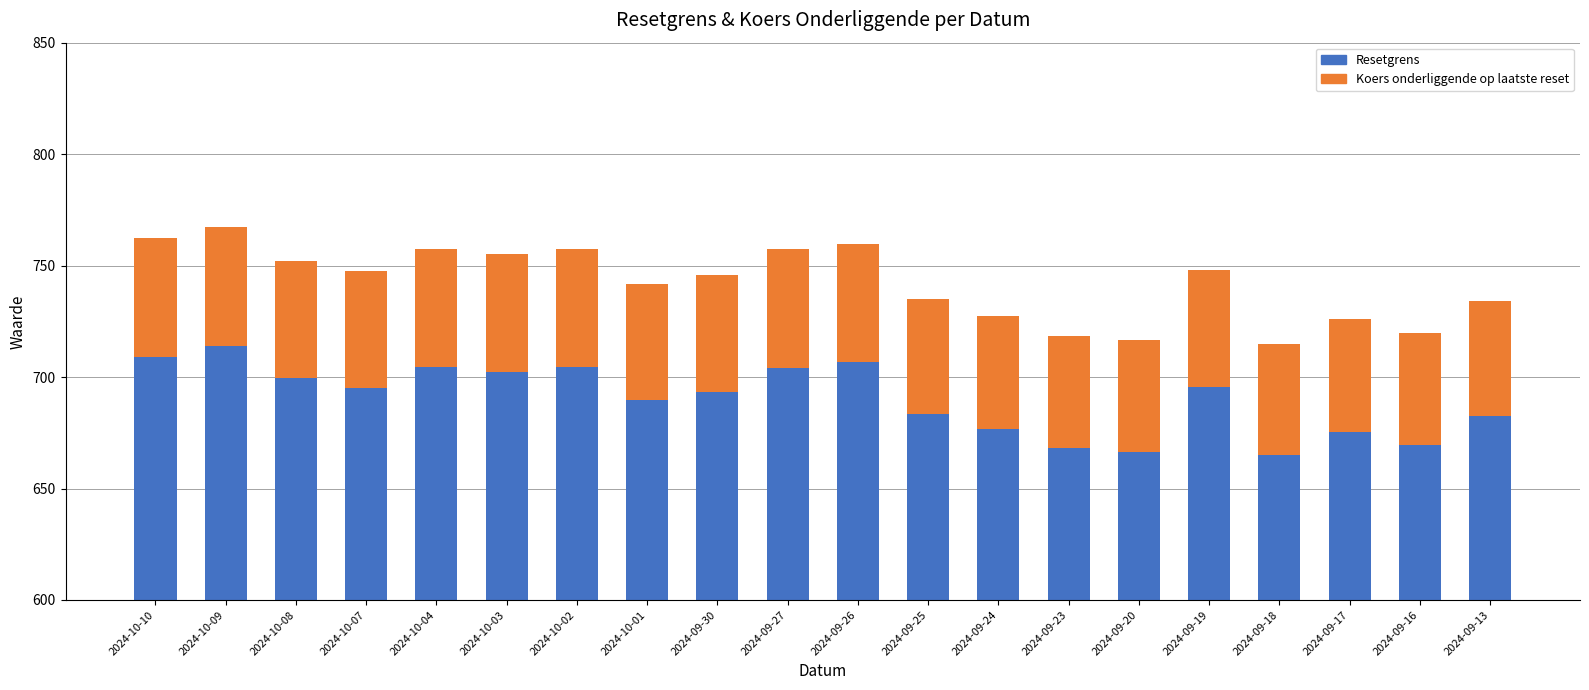

At which label is Resetgrens closest to 689?

2024-10-01